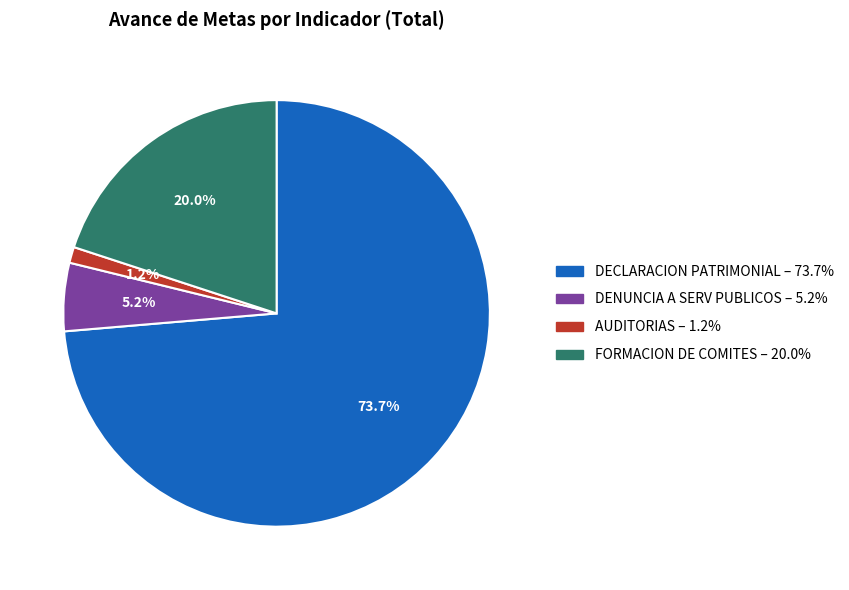

To the nearest percent, what is the difference between the largest and smallest slice percentages?

72%